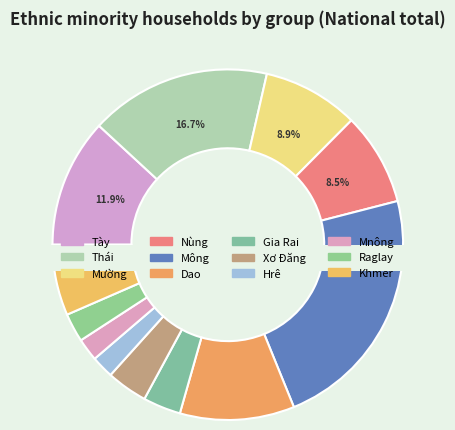

How much of the chart is everything except Tày?

88.1%